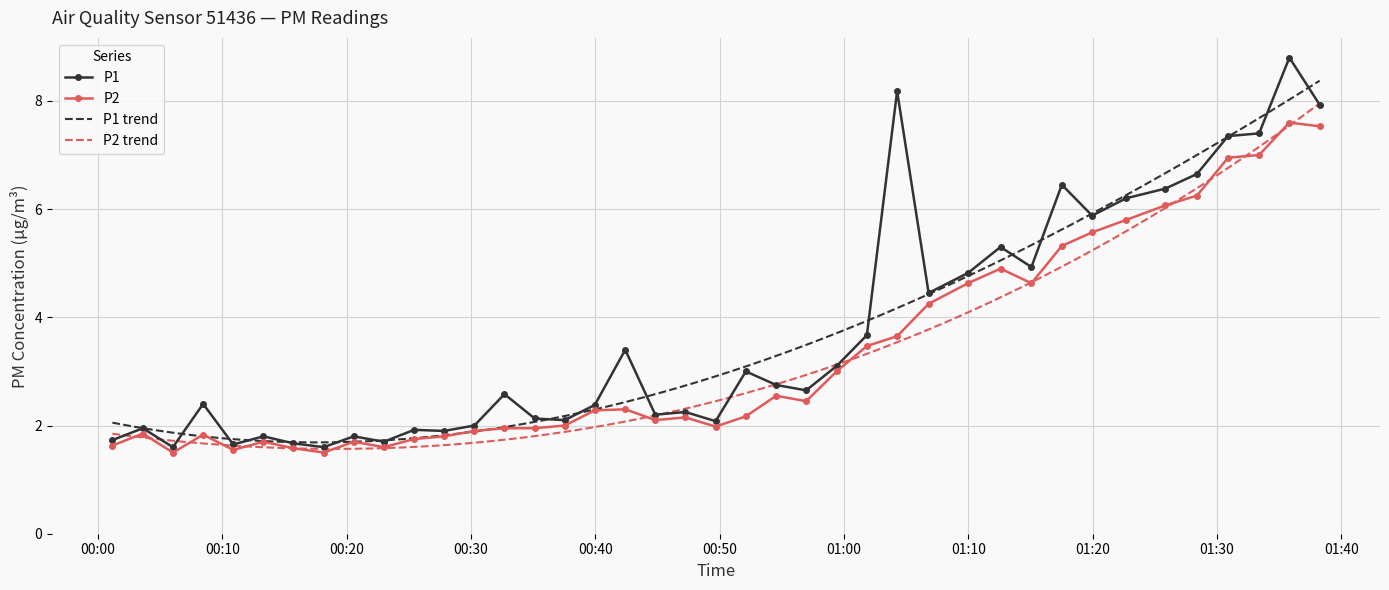

Which series has the largest range (max minus min)?

P1